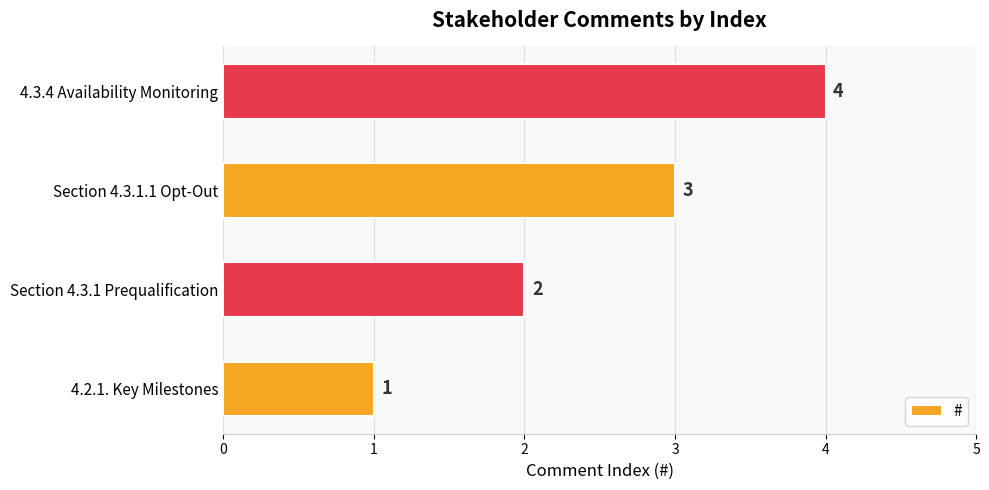

List the labels in order of value, largest first.

4.3.4 Availability Monitoring, Section 4.3.1.1 Opt-Out, Section 4.3.1 Prequalification, 4.2.1. Key Milestones